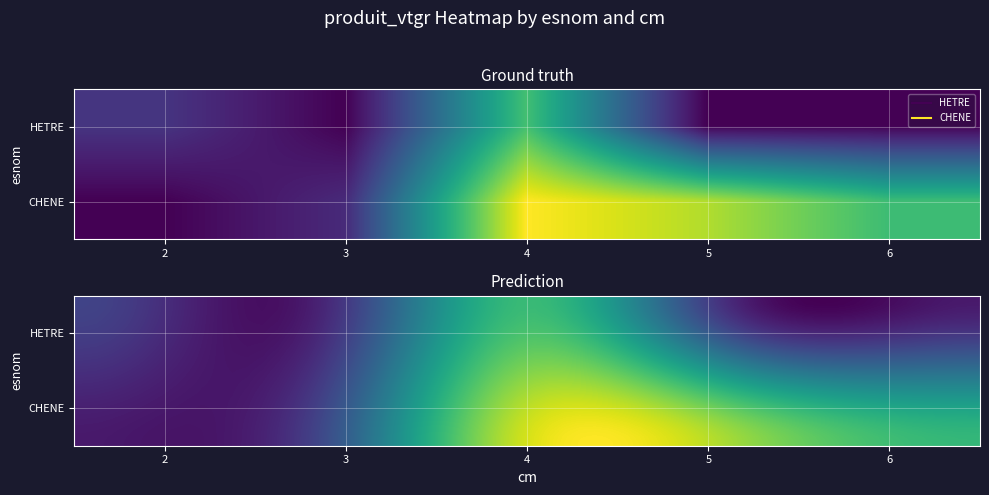

Between 2 and 4, which series saw the biggest shift?

CHENE